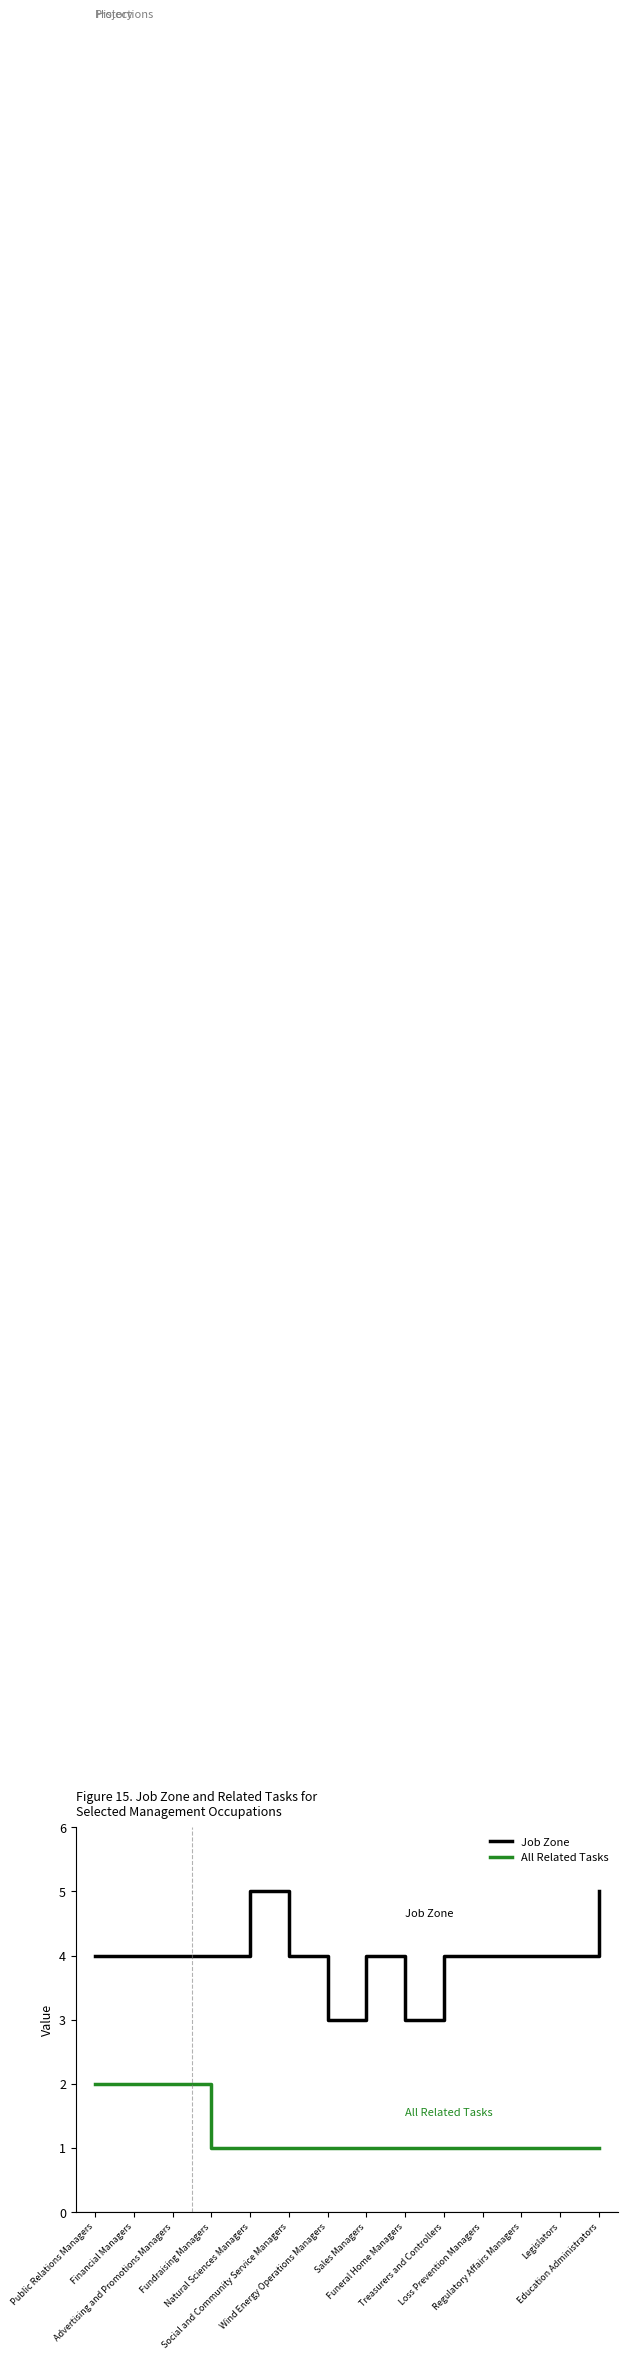

Rank the series by their average value, from highest to lowest.

Job Zone, All Related Tasks